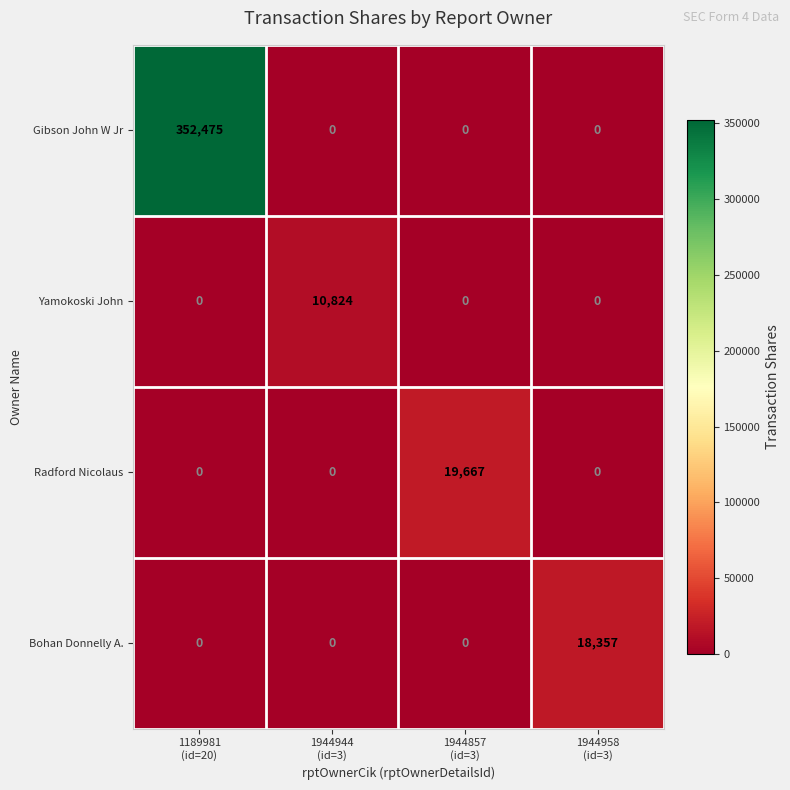

How many Bohan Donnelly A. values are between 0 and 18357?

4